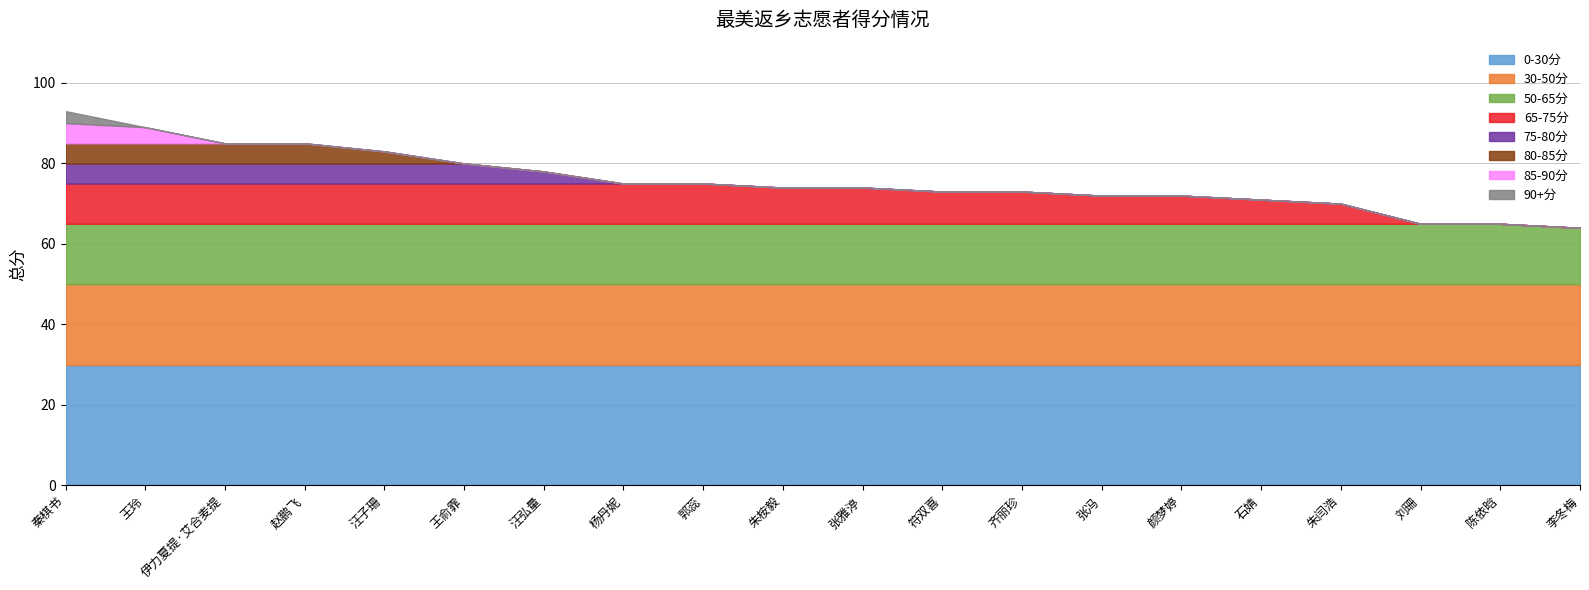

Reading right to left, what are all the values shown in this chart?

李冬梅=64	陈依晗=65	刘珊=65	朱闫浩=70	石婧=71	颜梦婷=72	张冯=72	齐丽珍=73	符双喜=73	张雅渟=74	朱桉毅=74	郭蕊=75	杨丹妮=75	汪弘量=78	王俞霏=80	汪子珊=83	赵鹏飞=85	伊力夏提·艾合麦提=85	王玲=89	秦棋书=93